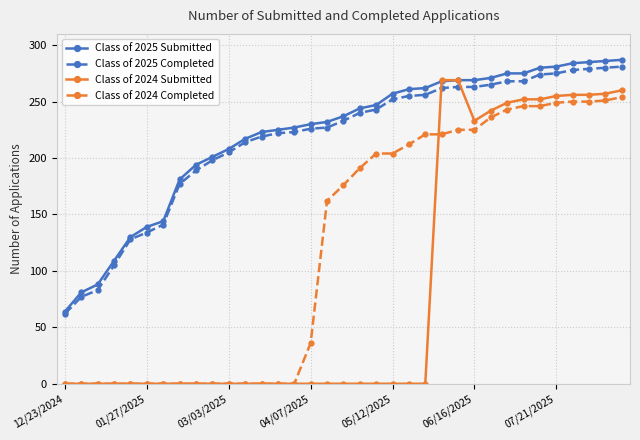

True or false: Class of 2025 Completed and Class of 2024 Completed cross at least once.

False